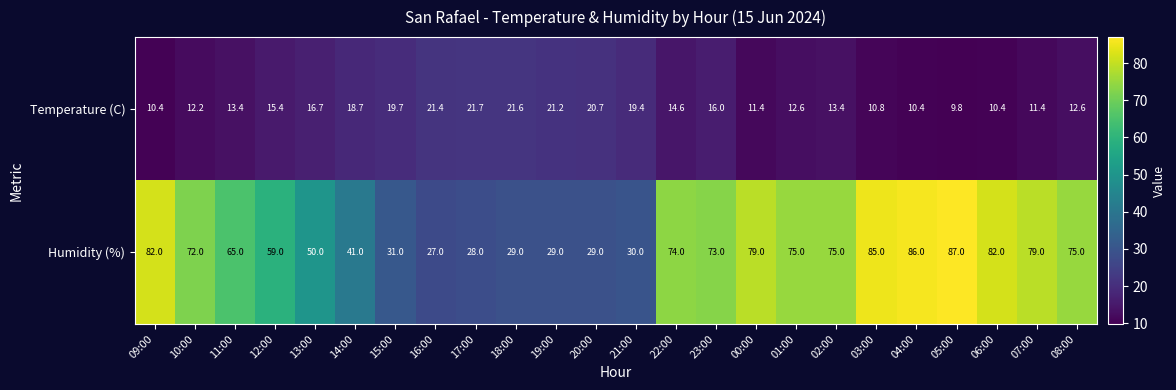

What is the difference between the maximum and second lowest values in the Temperature (C) series?

11.3